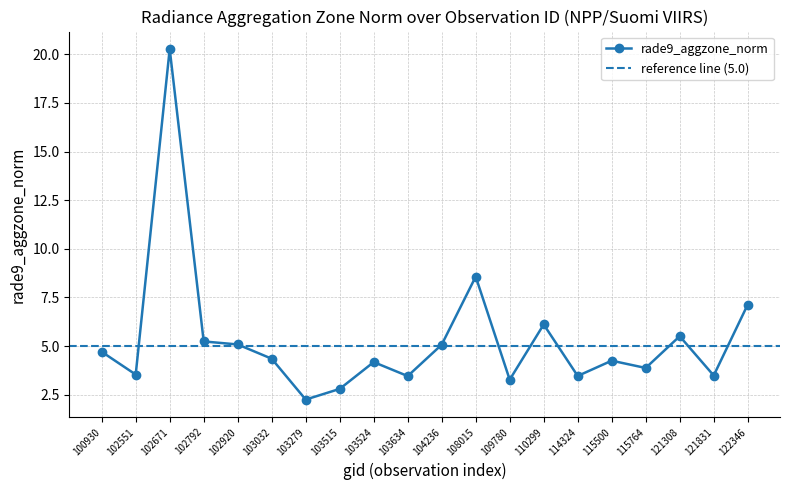

How many categories are shown in the chart?

20